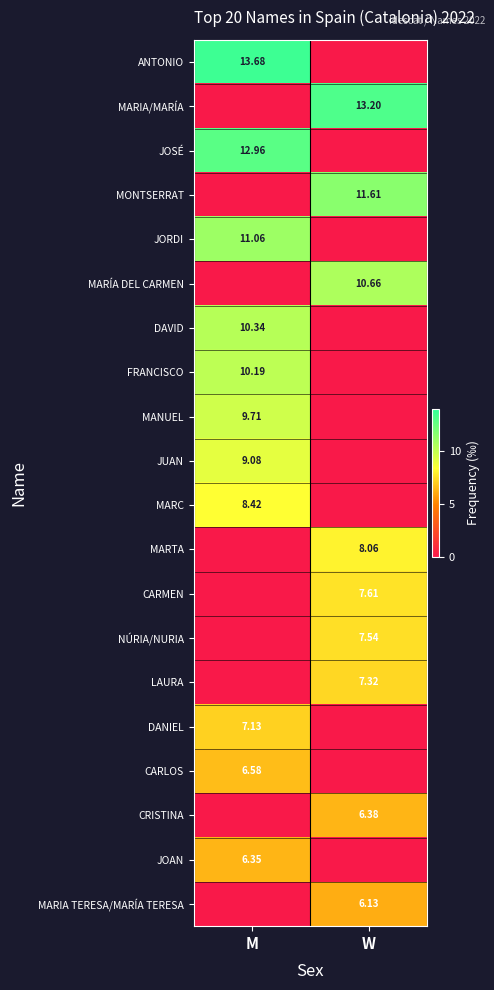

Is the value of JOAN at M greater than the value of JORDI at M?

No